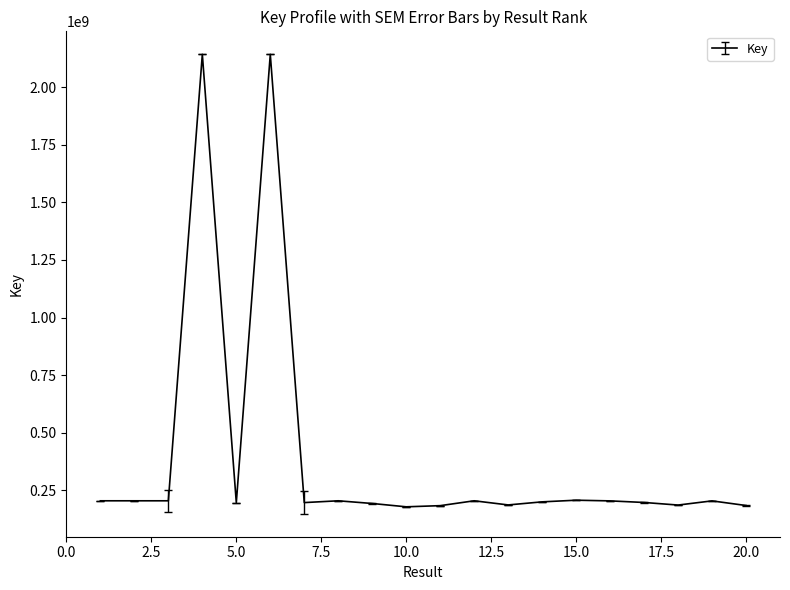

What is the greatest value displayed?

2142268701